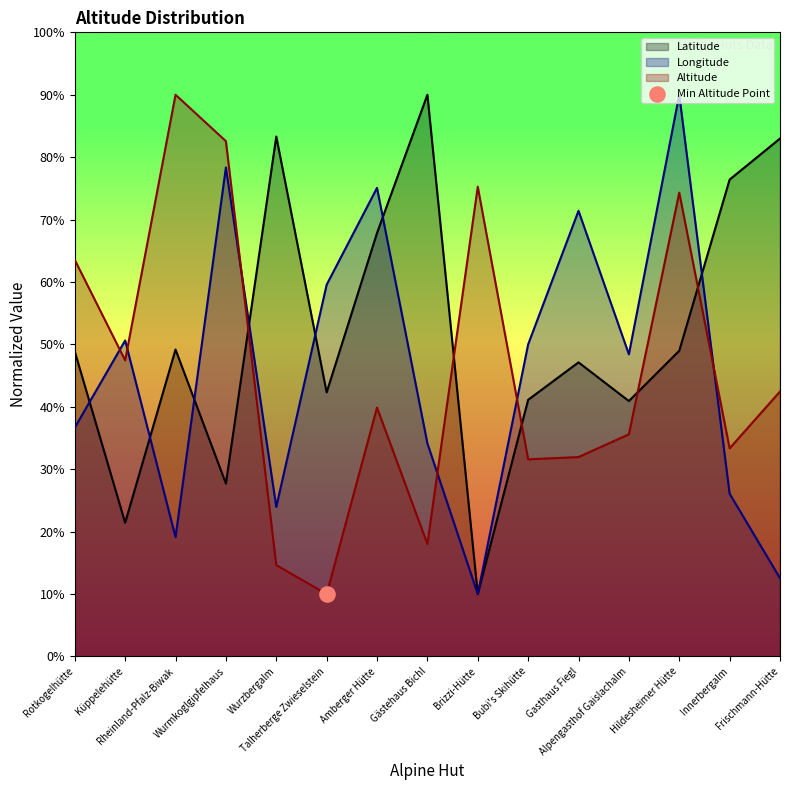

Which series reaches the minimum Y coordinate?

Latitude